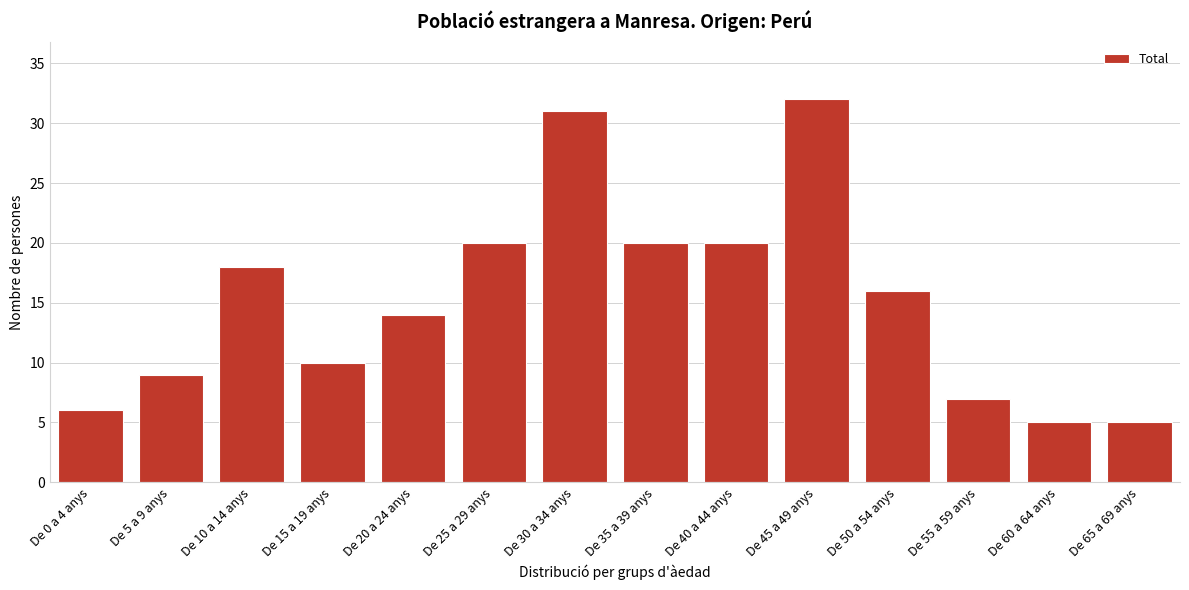

Reading right to left, extract all data points from this chart.

De 65 a 69 anys=5	De 60 a 64 anys=5	De 55 a 59 anys=7	De 50 a 54 anys=16	De 45 a 49 anys=32	De 40 a 44 anys=20	De 35 a 39 anys=20	De 30 a 34 anys=31	De 25 a 29 anys=20	De 20 a 24 anys=14	De 15 a 19 anys=10	De 10 a 14 anys=18	De 5 a 9 anys=9	De 0 a 4 anys=6